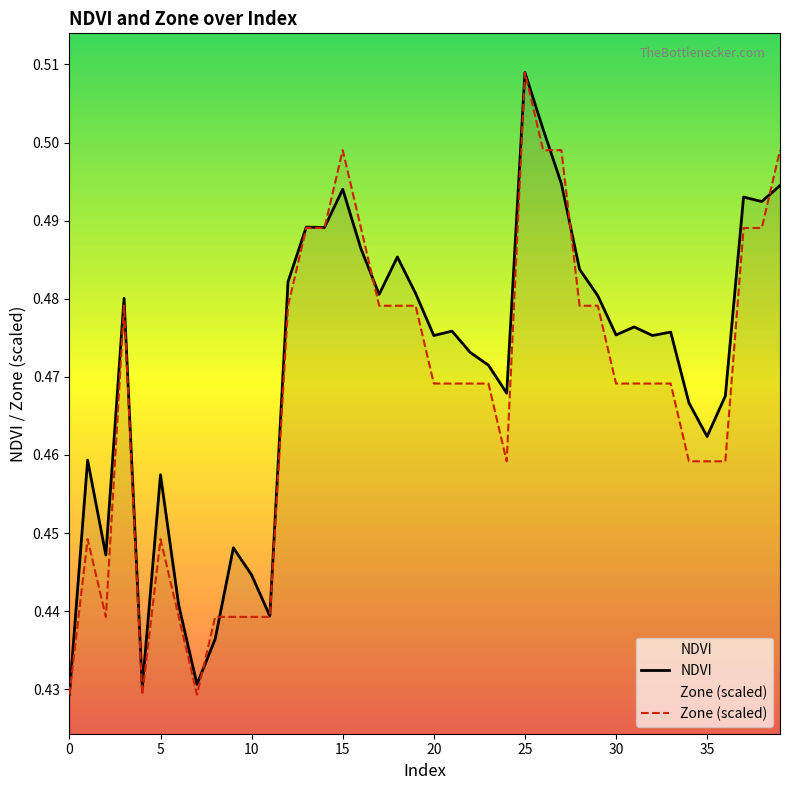

Between 9 and 27, which series saw the biggest shift?

Zone (scaled)